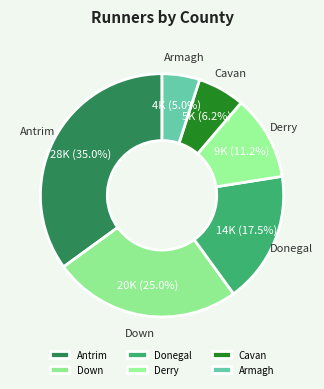

Does any single category account for the majority?

No